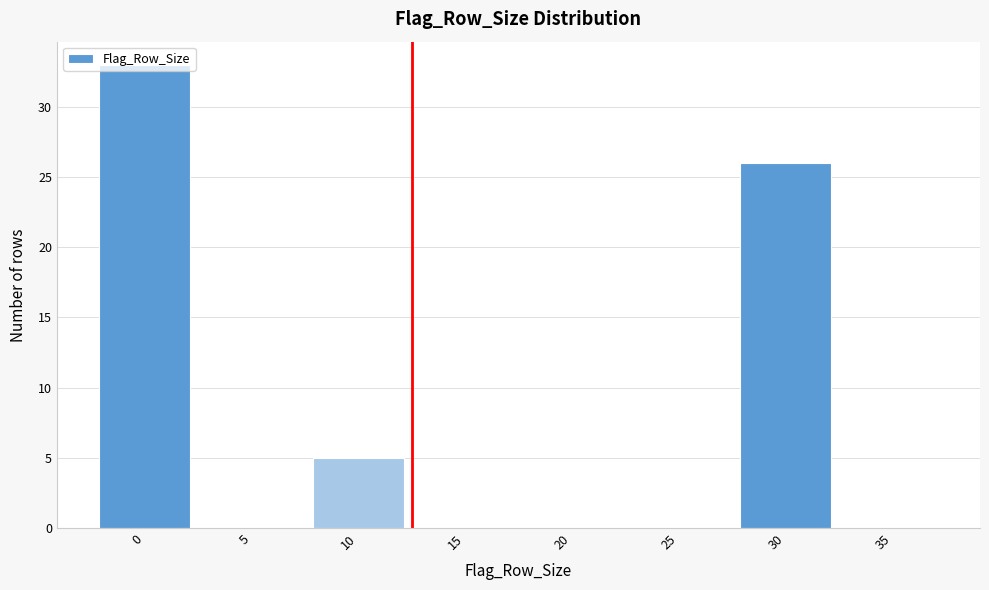

Which has a higher value, 25 or 10?

10